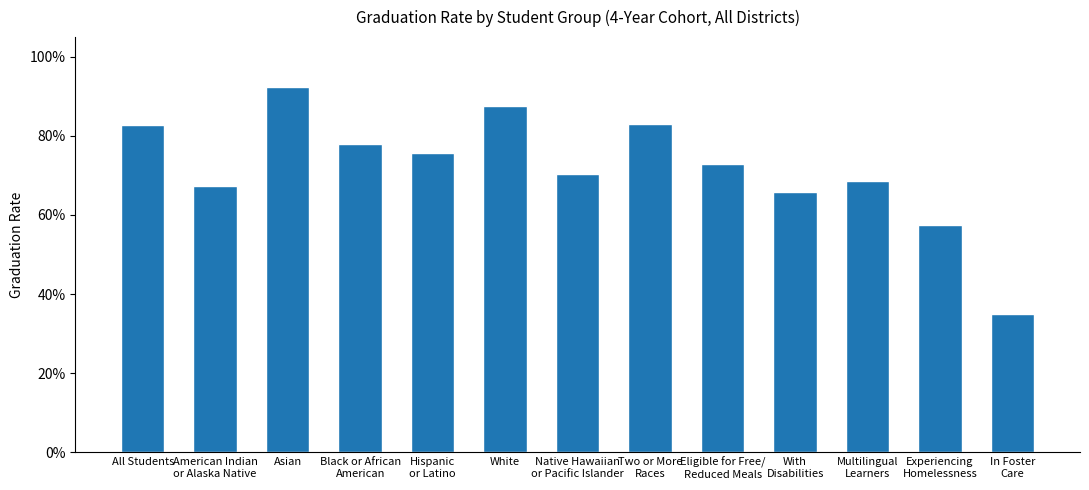

Which has a higher value, Two or More
Races or Asian?

Asian